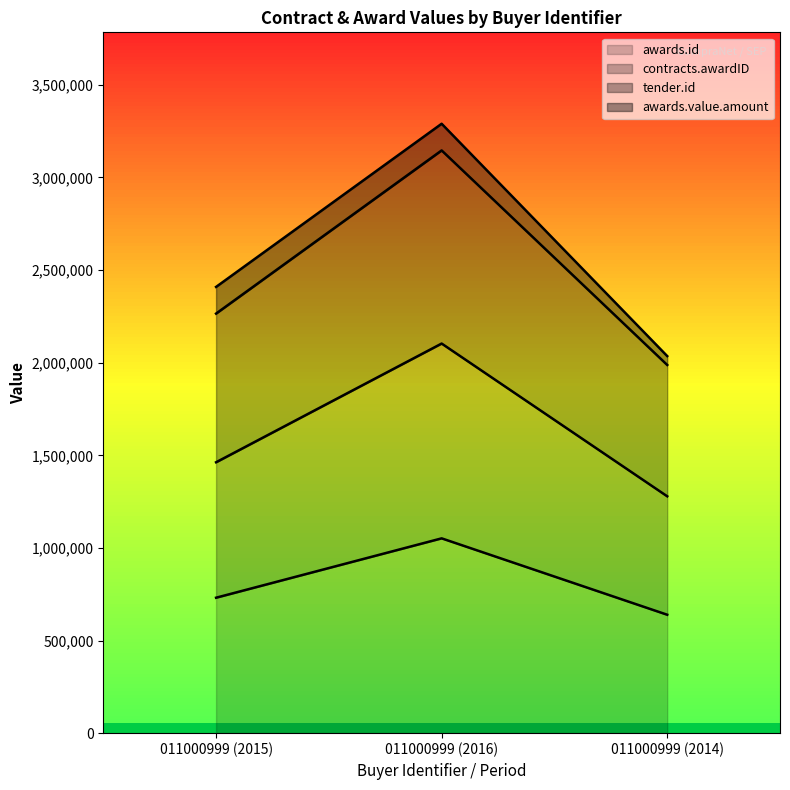

Does the chart have visible grid lines?

No